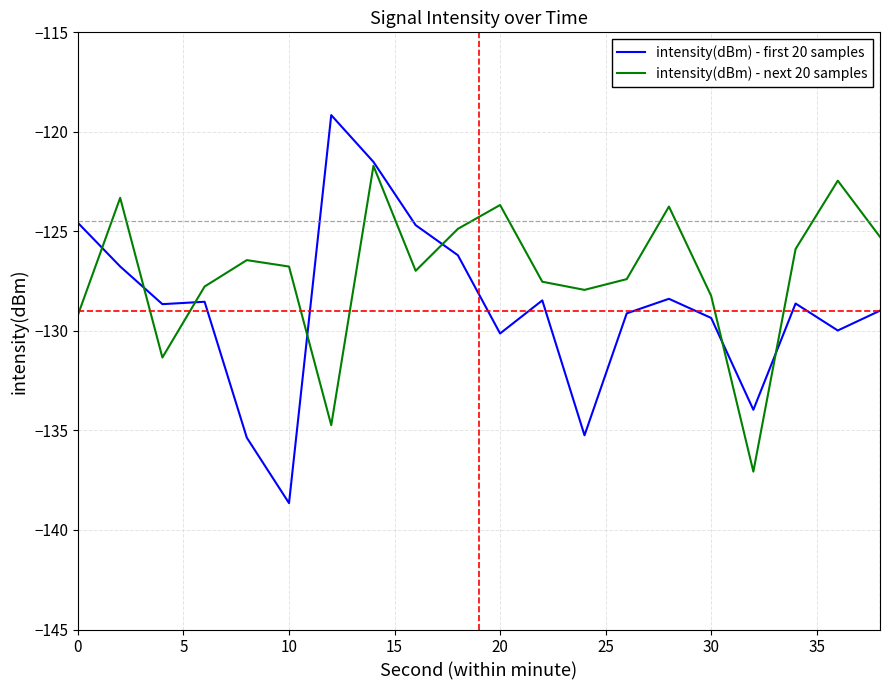

List the series in order of their peak value, lowest first.

intensity(dBm) - next 20 samples, intensity(dBm) - first 20 samples